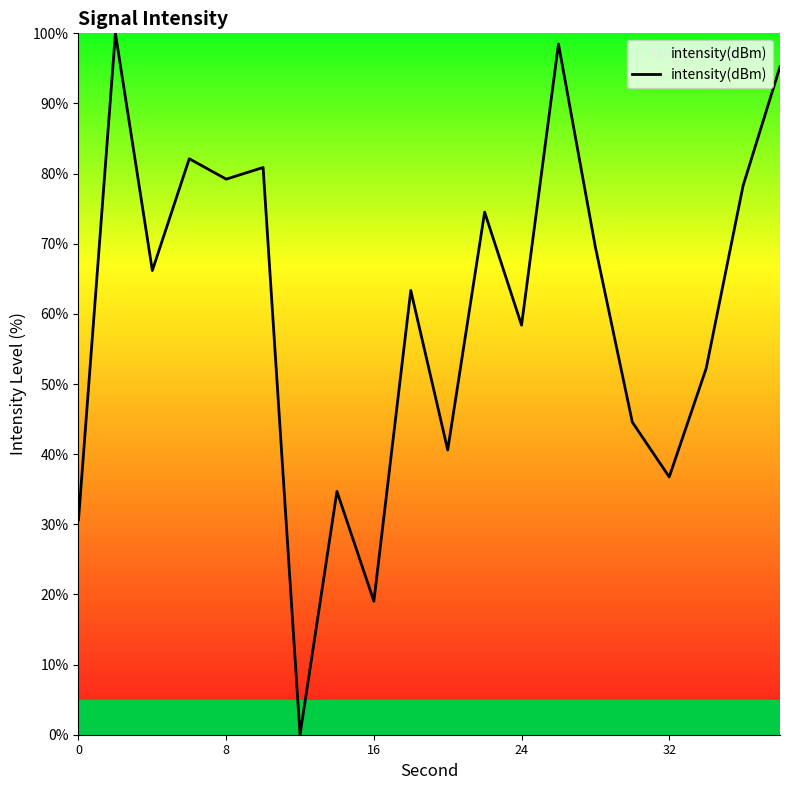

How many interior local peaks (higher than both neighbors) does the data have?

7